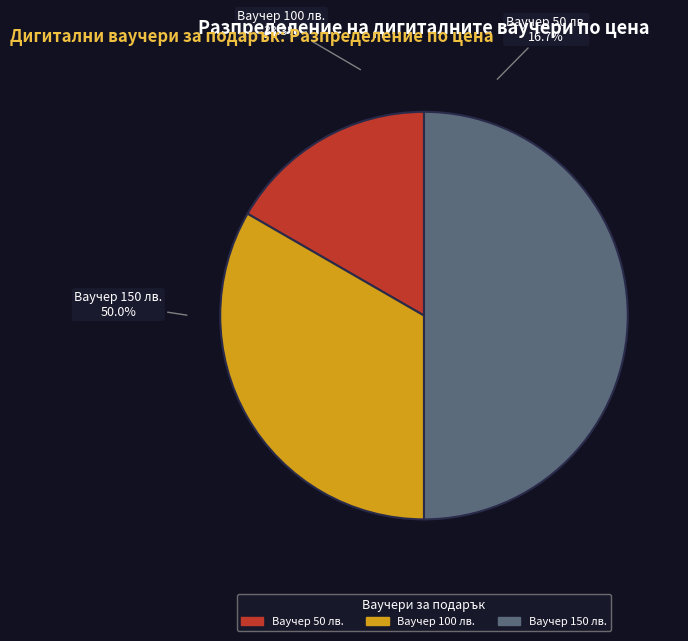

Is it true that Дигитален ваучер за подарък - 50 лв. is 23% of the pie?

False